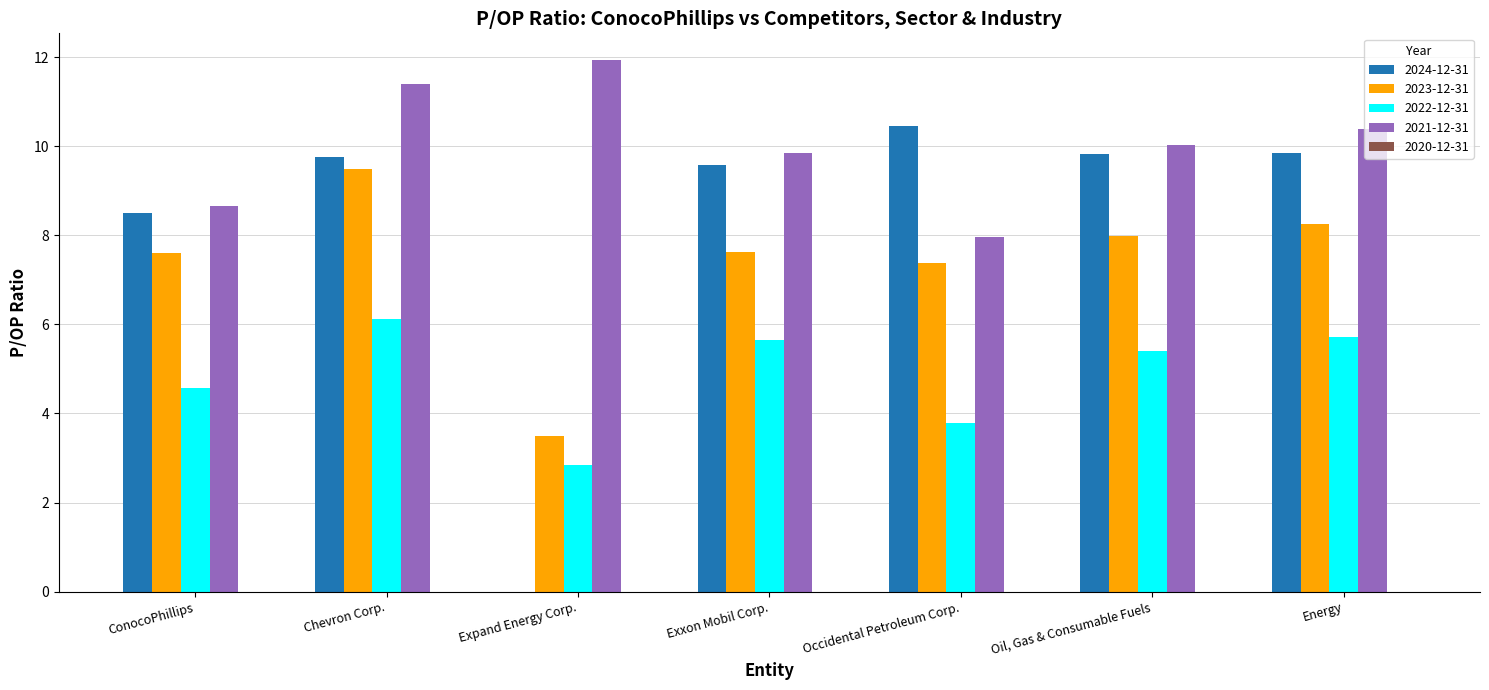

What is the total value across all series at Energy?

34.2